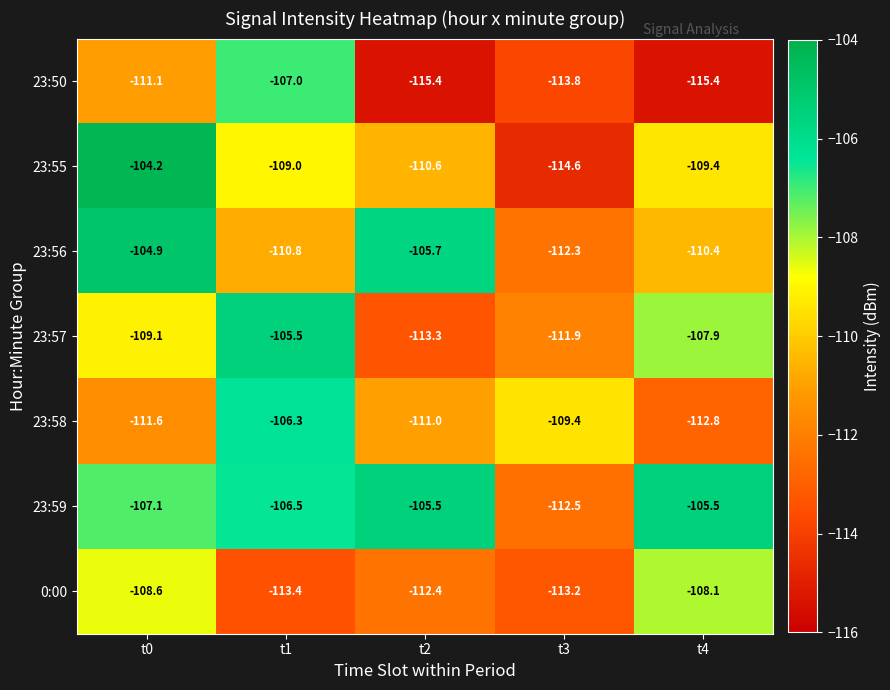

What is the total value across all series at t3?

-787.7